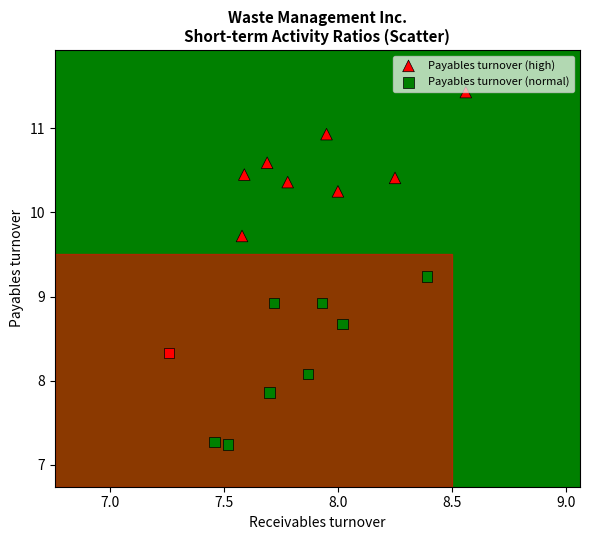

Which series reaches the maximum Y coordinate?

Payables turnover (high)